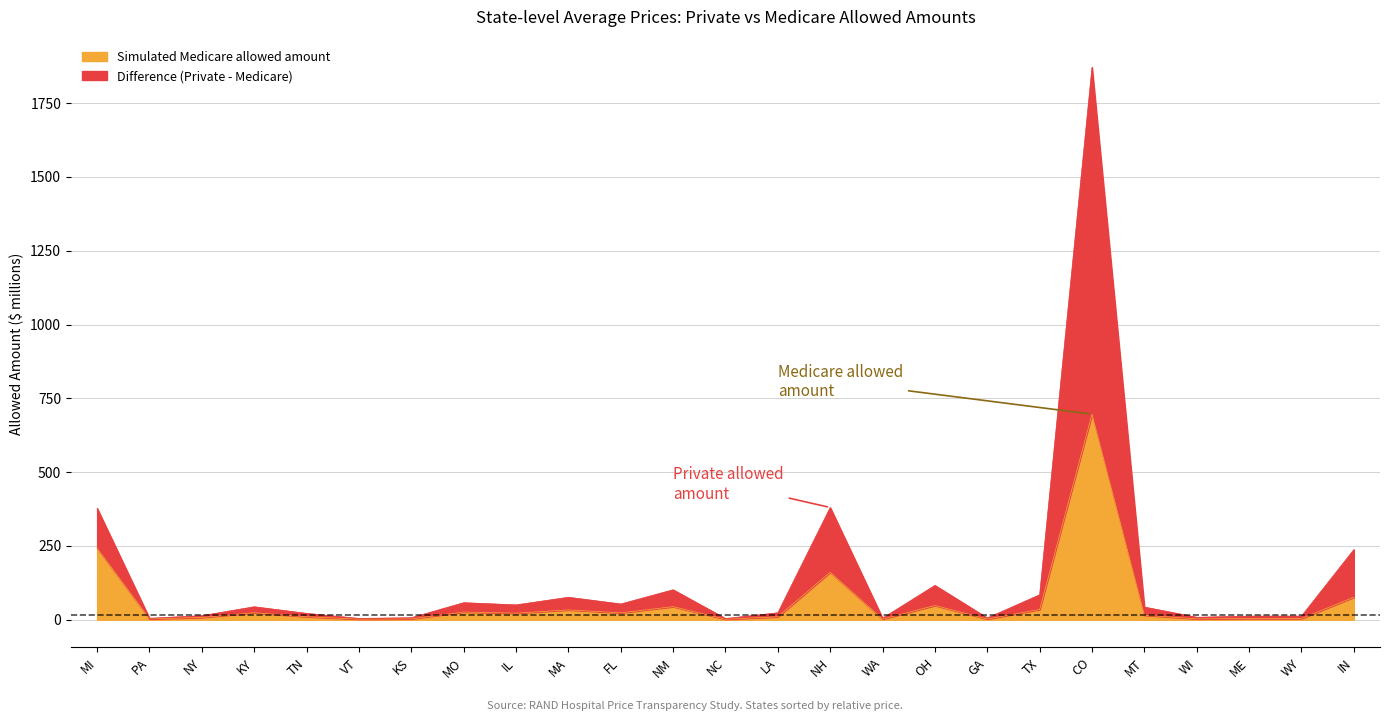

Which category has the highest value in the Simulated Medicare allowed amount series?

CO